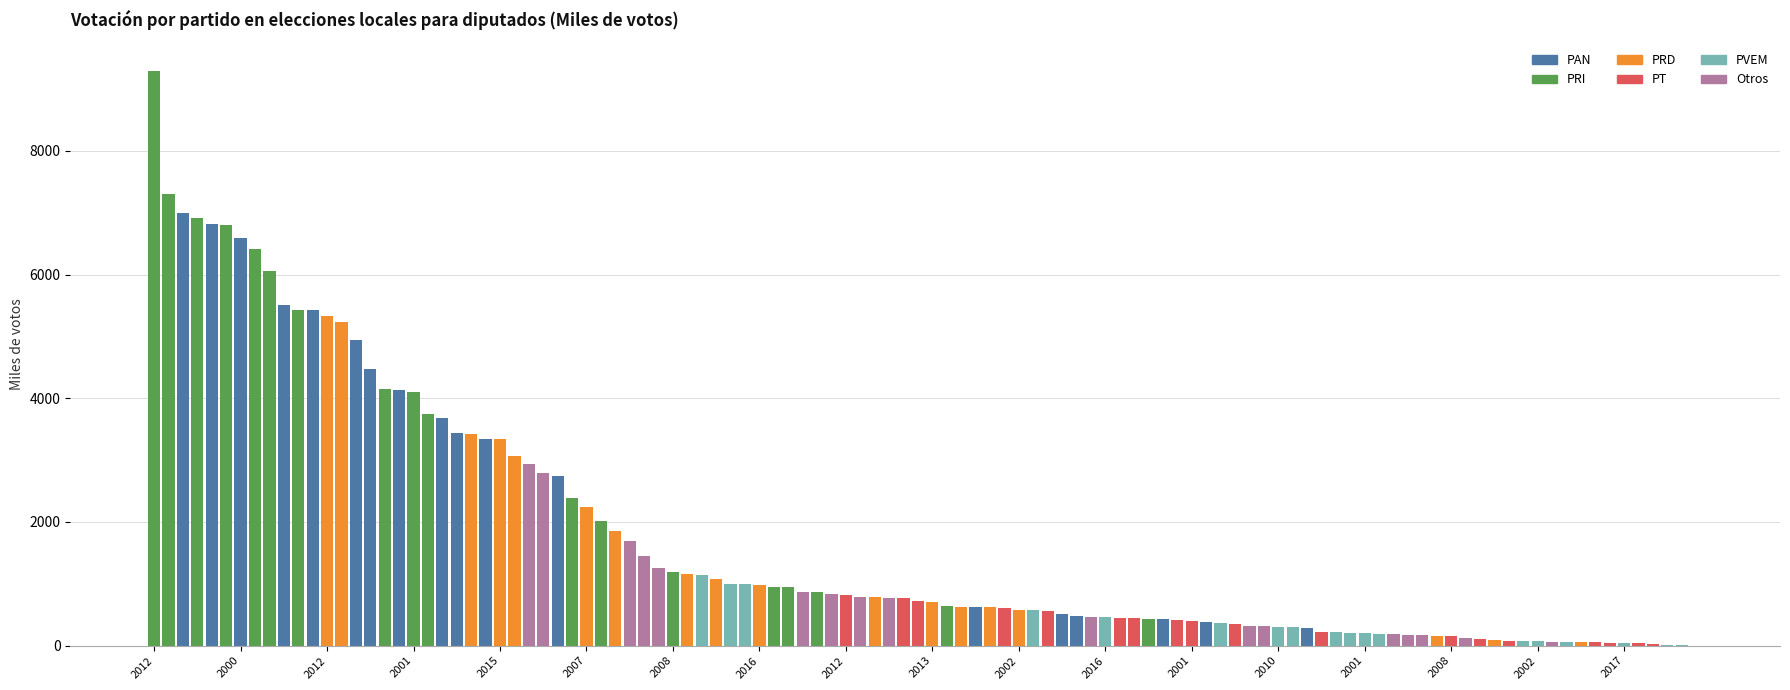

What is the sum of all values?

189543.8